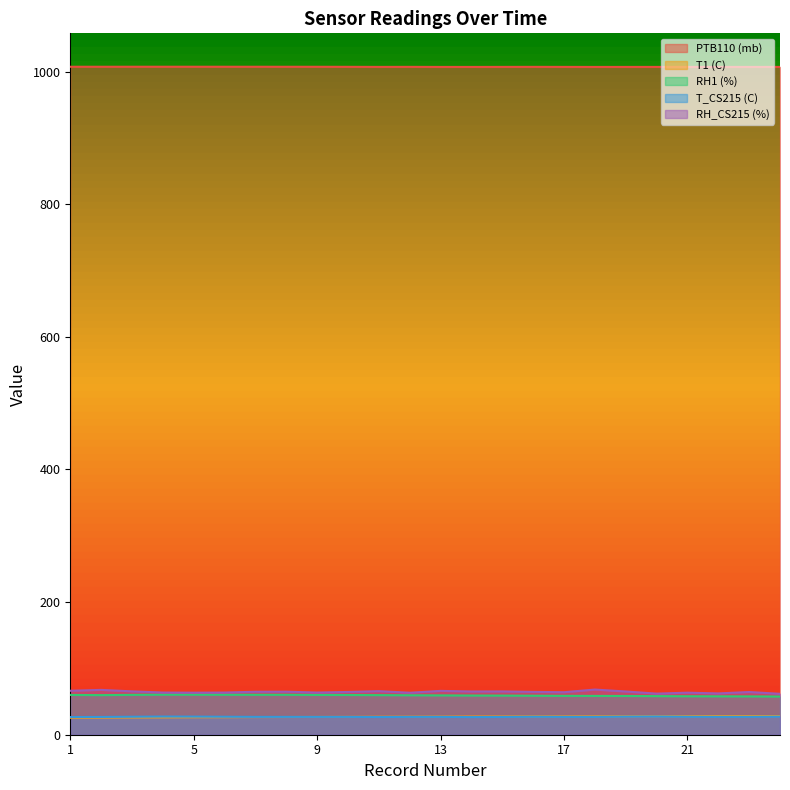

What are all the series names shown in the legend?

PTB110 (mb), T1 (C), RH1 (%), T_CS215 (C), RH_CS215 (%)